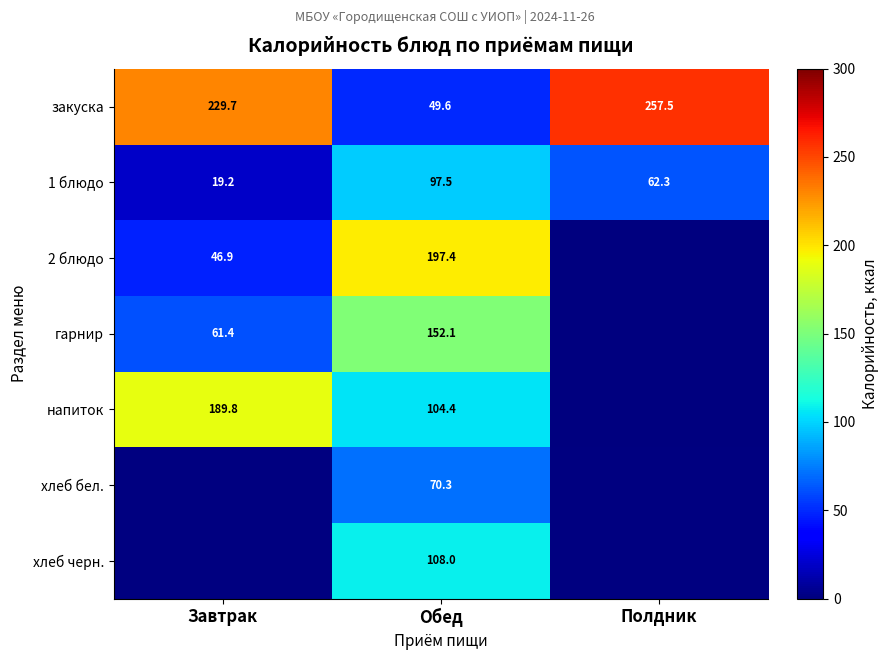

The value of гарнир at Завтрак is 61.4. True or false?

True